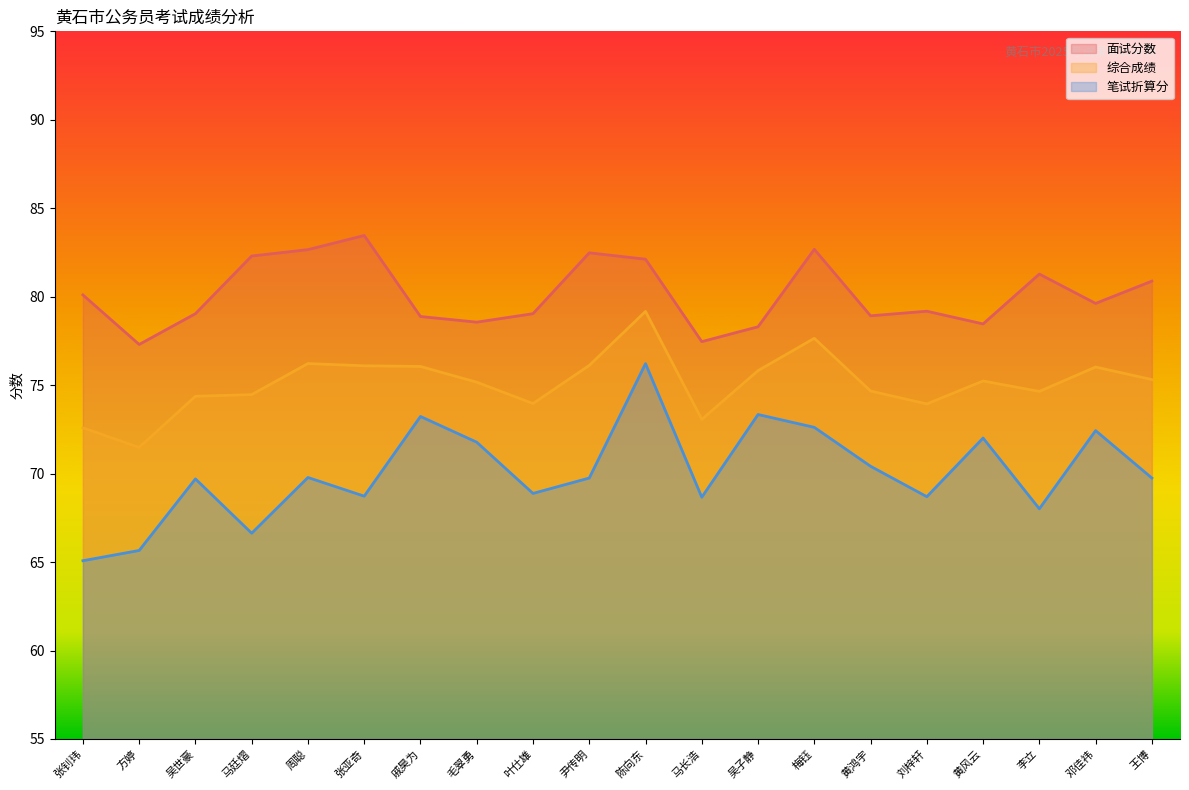

Reading left to right, extract all data points from this chart.

面试分数: 80.1	77.3	79.0	82.3	82.7	83.5	78.9	78.6	79.0	82.5	82.1	77.5	78.3	82.7	78.9	79.2	78.5	81.3	79.6	80.9
综合成绩: 72.6	71.5	74.4	74.5	76.2	76.1	76.1	75.2	74.0	76.1	79.2	73.1	75.8	77.6	74.7	73.9	75.2	74.6	76.0	75.3
笔试折算分: 65.1	65.7	69.7	66.6	69.8	68.7	73.2	71.8	68.9	69.8	76.2	68.7	73.3	72.6	70.4	68.7	72.0	68.0	72.4	69.8